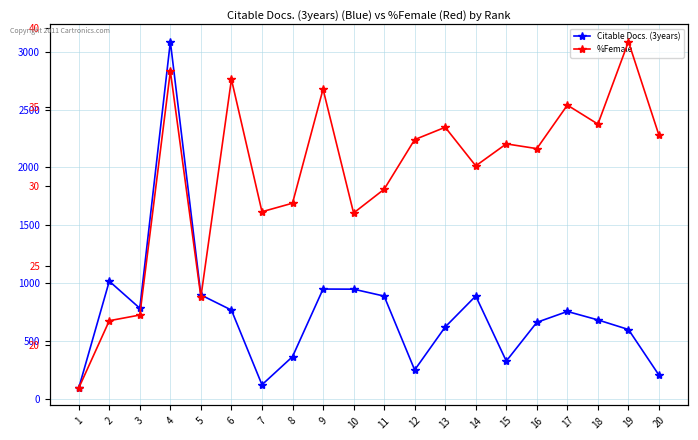

Where is the first local maximum for %Female?

4